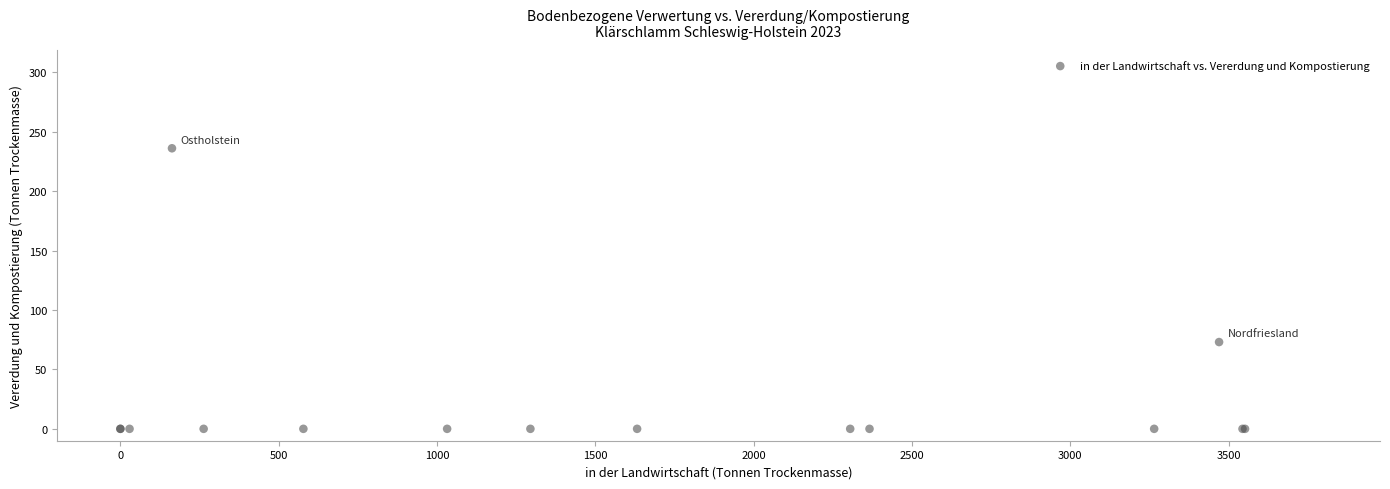

What Y value in the scatter plot is closest to 118?

73